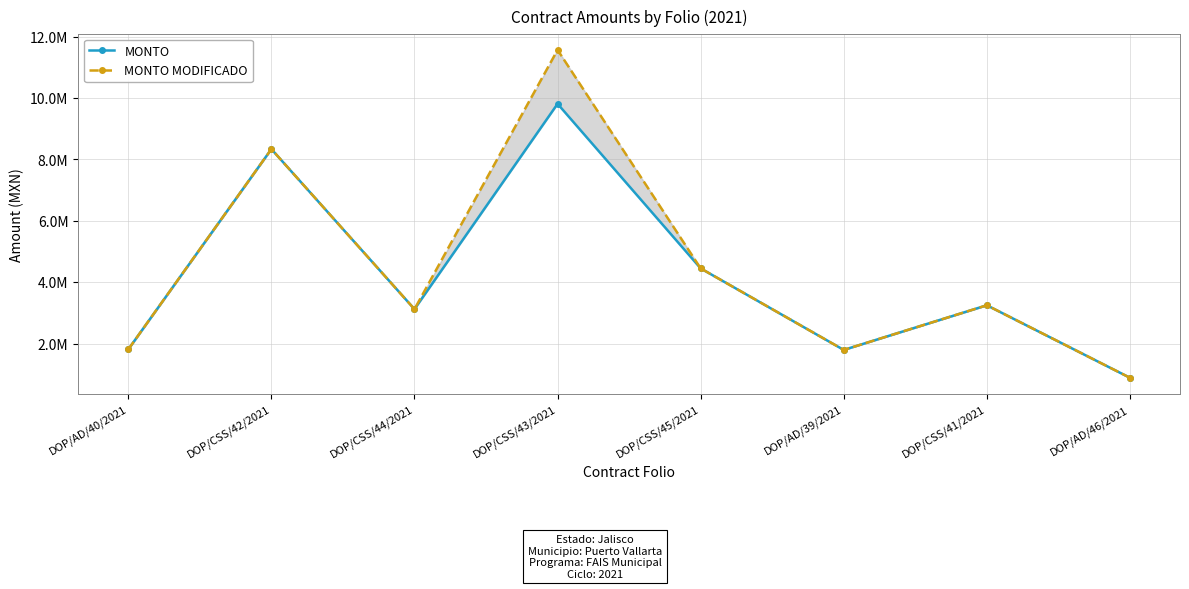

Rank the categories by MONTO value from lowest to highest.

DOP/AD/46/2021, DOP/AD/39/2021, DOP/AD/40/2021, DOP/CSS/44/2021, DOP/CSS/41/2021, DOP/CSS/45/2021, DOP/CSS/42/2021, DOP/CSS/43/2021